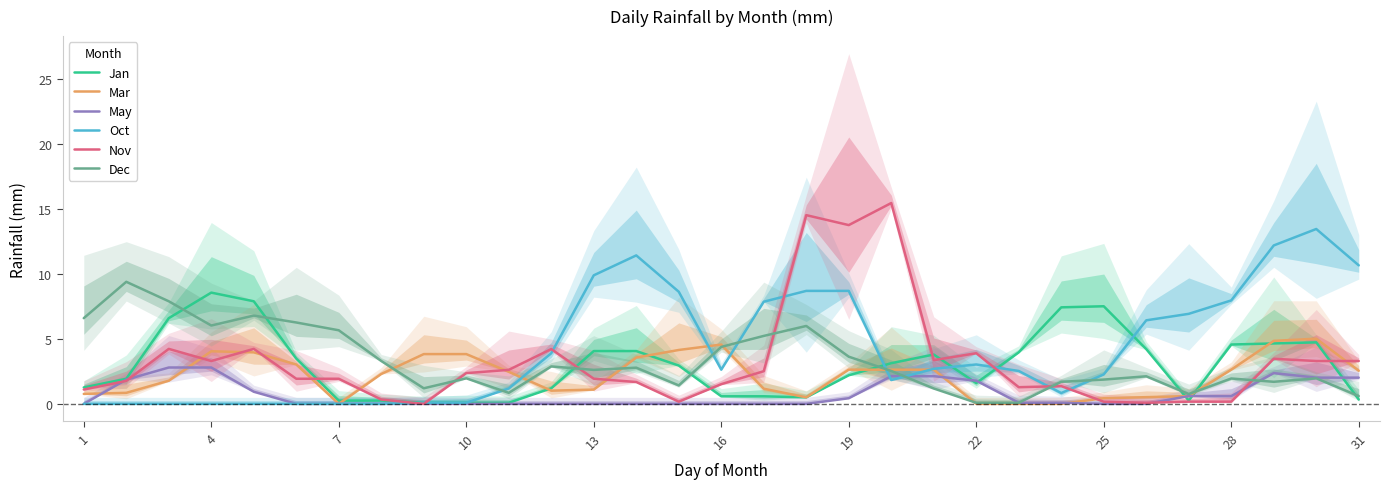

The Mar series shows 4.3 at 28. True or false?

False